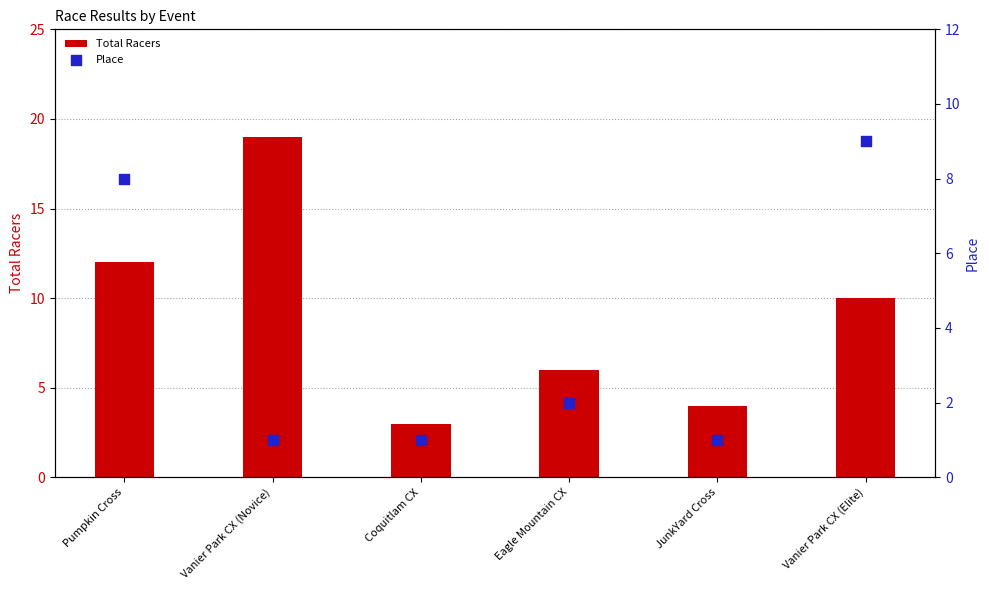

Which series has the widest spread of Y values?

Total Racers